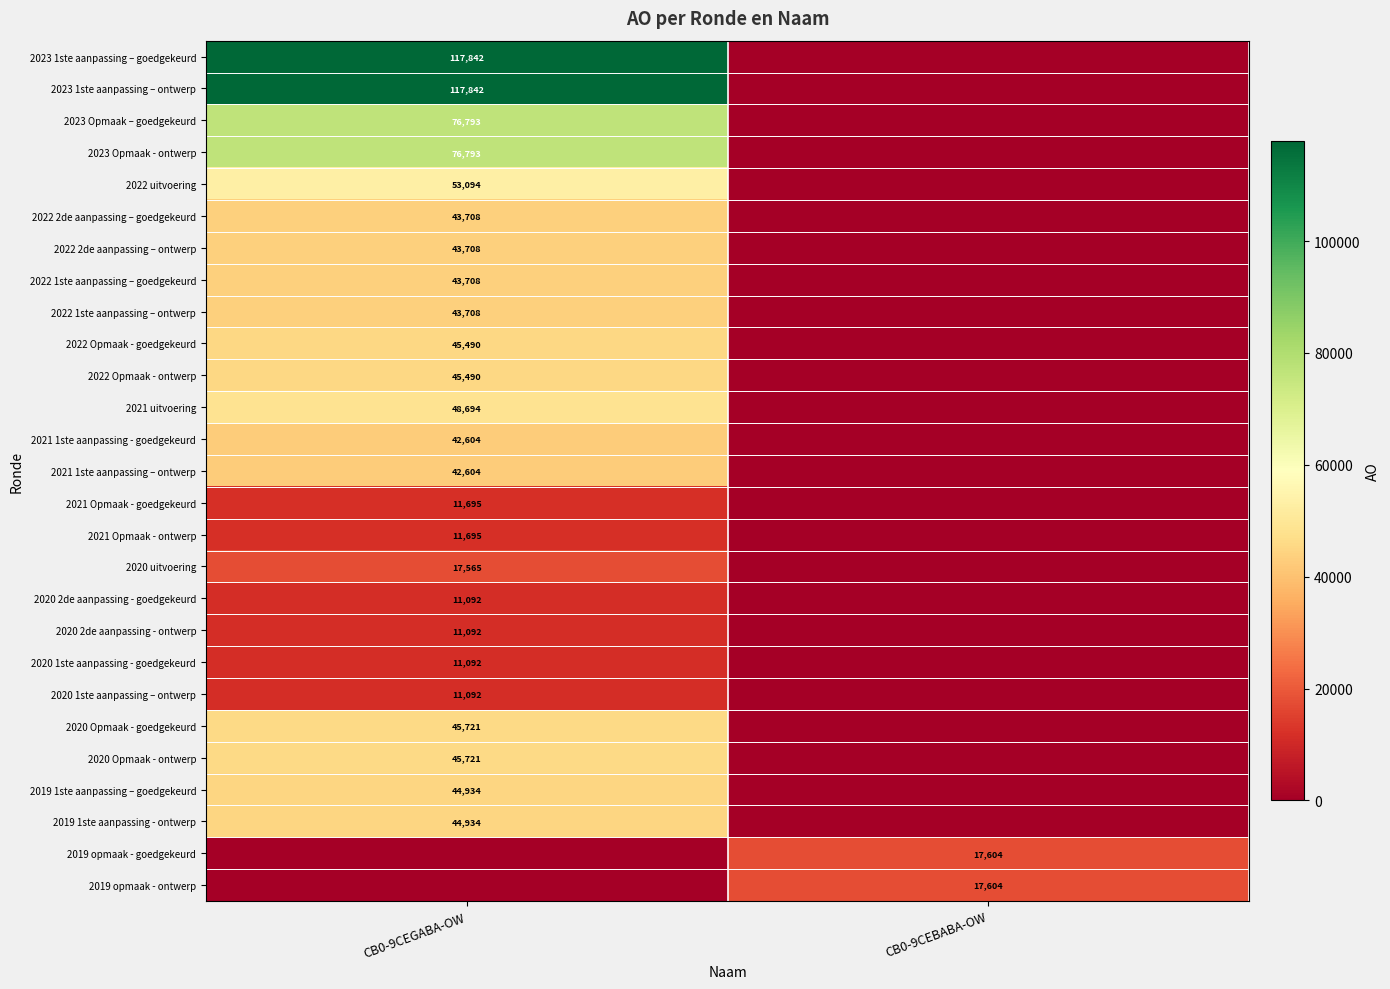

The 2019 opmaak - goedgekeurd series shows 17604 at CB0-9CEBABA-OW. True or false?

True